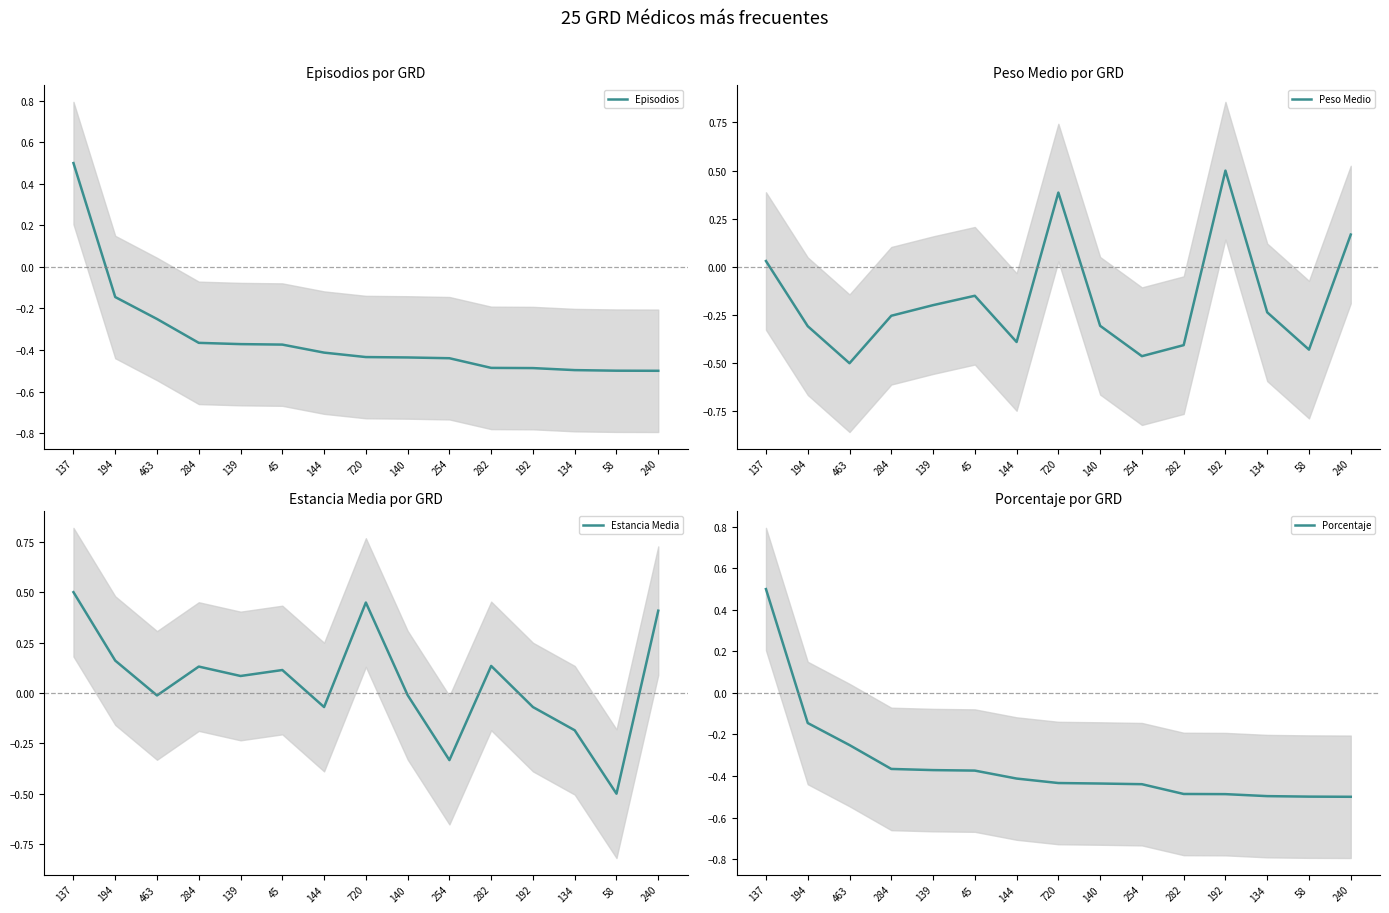

What is the difference between the second highest and minimum values in the Peso Medio series?

0.9